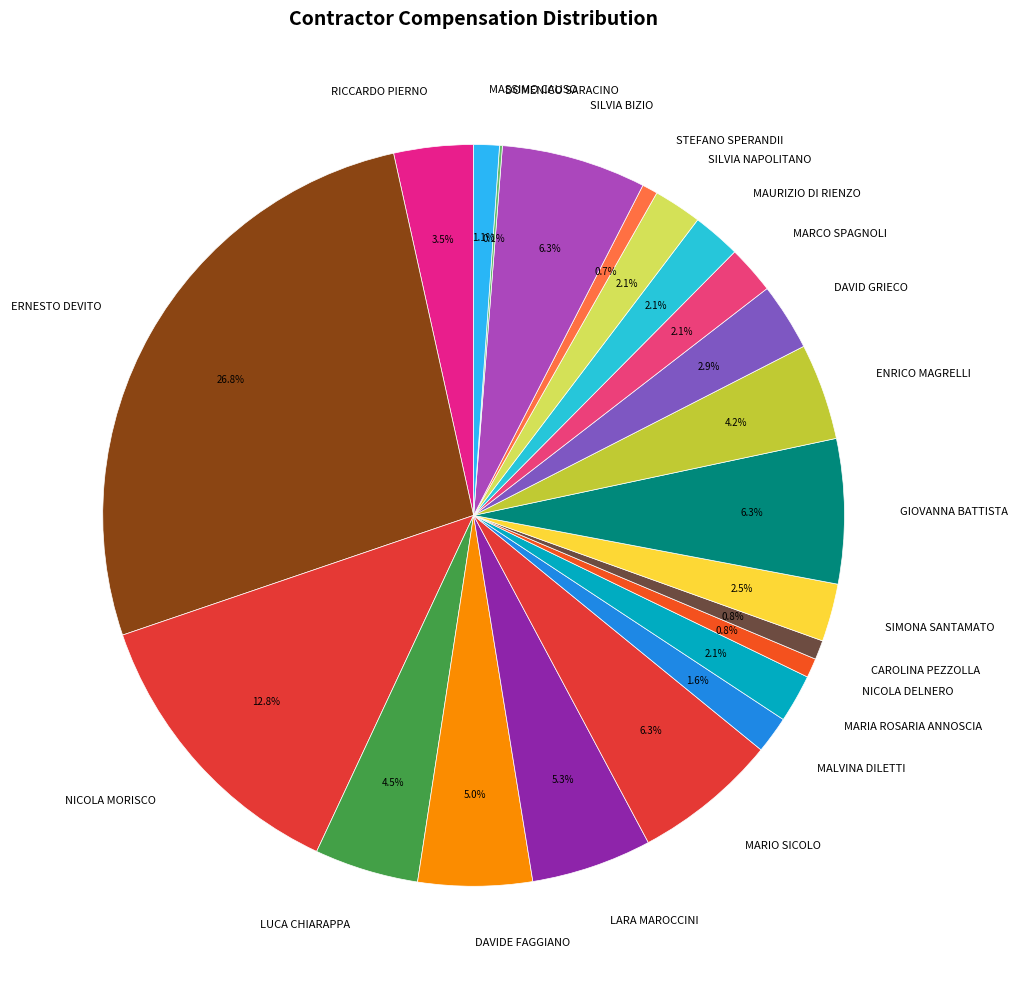

Between MARIO SICOLO and ENRICO MAGRELLI, which is larger?

MARIO SICOLO